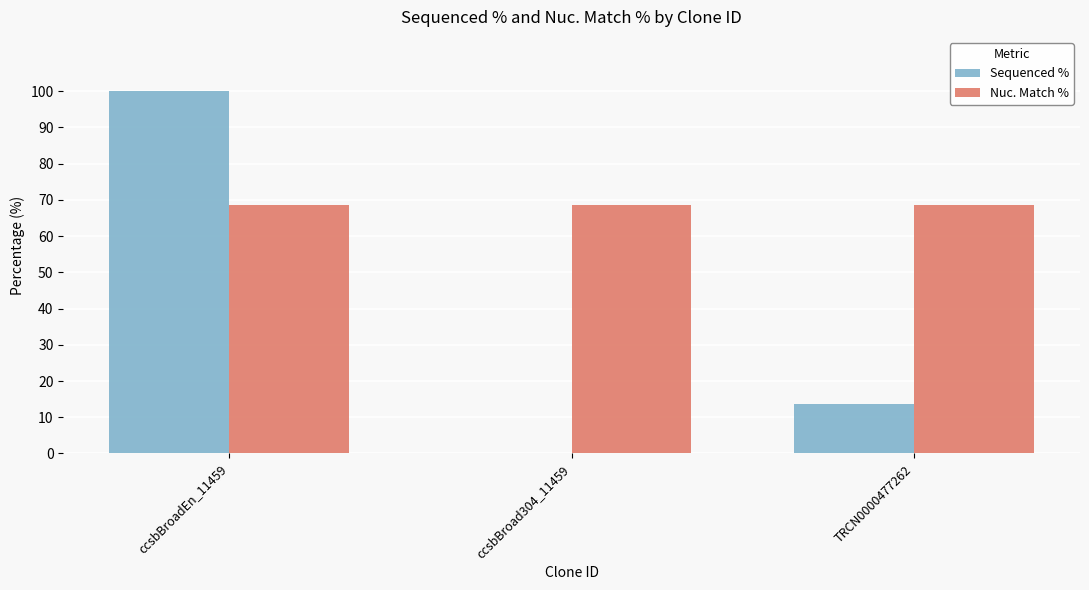

Which series changed the most between ccsbBroadEn_11459 and TRCN0000477262?

Sequenced %